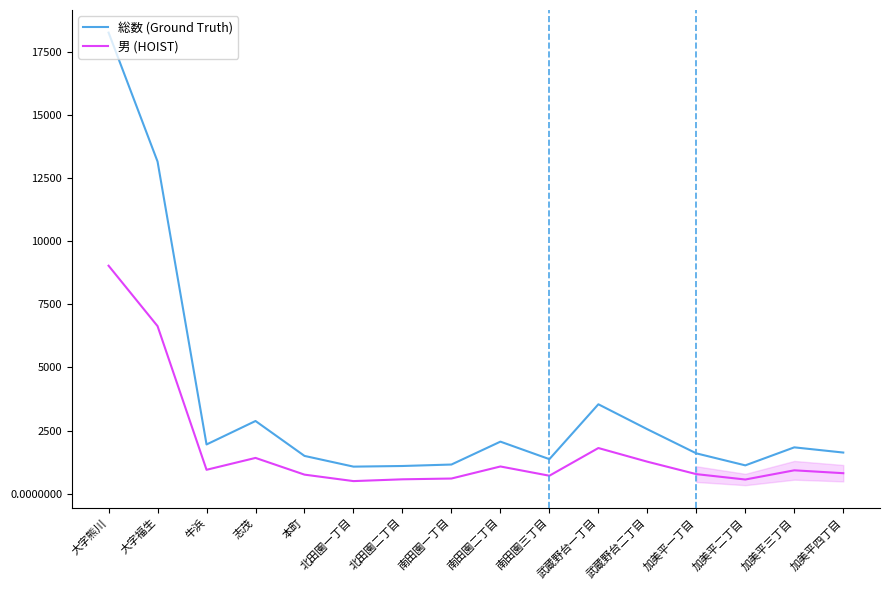

At which category does the chart reach its peak across all series?

大字熊川